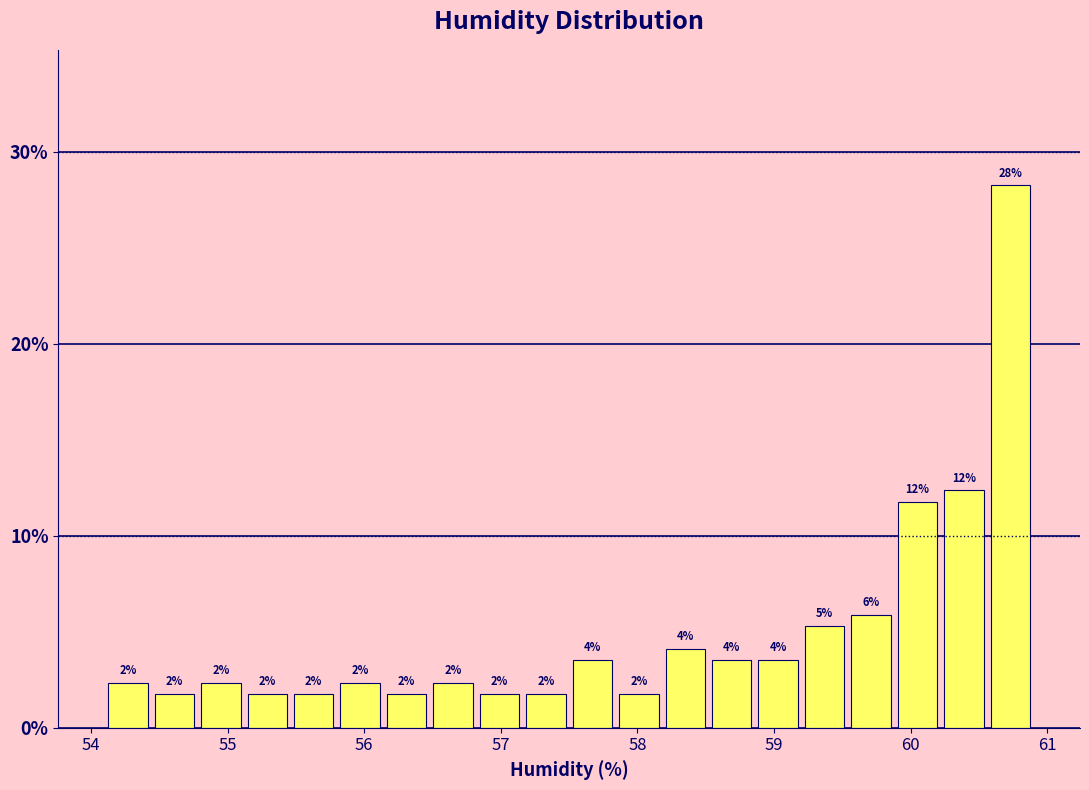

Around what value on the x-axis is the tallest bar? Give the approximate position of its centre, as read against the axis.

60.7